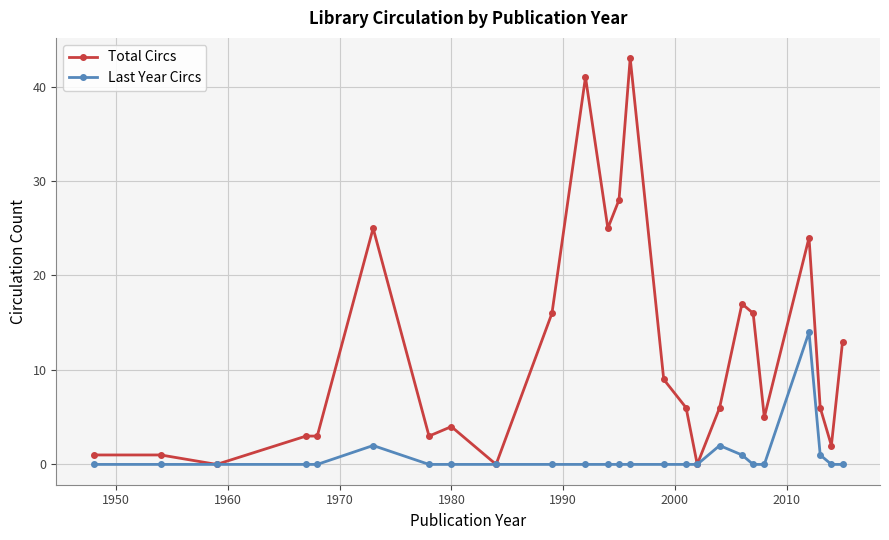

Which series has the widest spread of values?

Total Circs